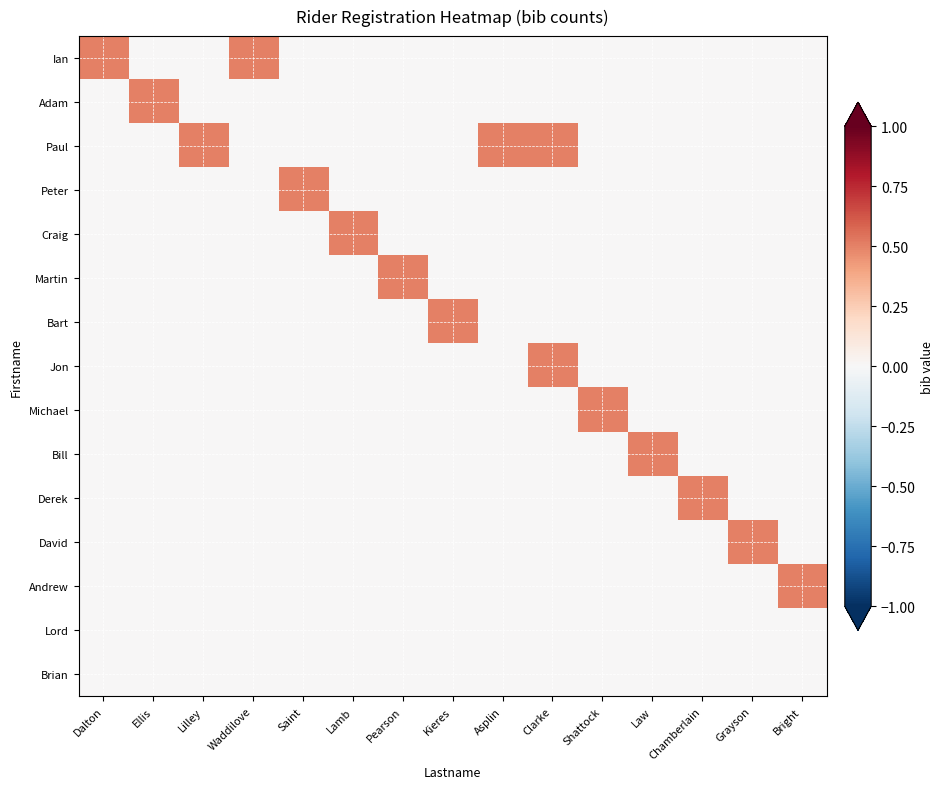

At which category is the sum across all series the highest?

Clarke